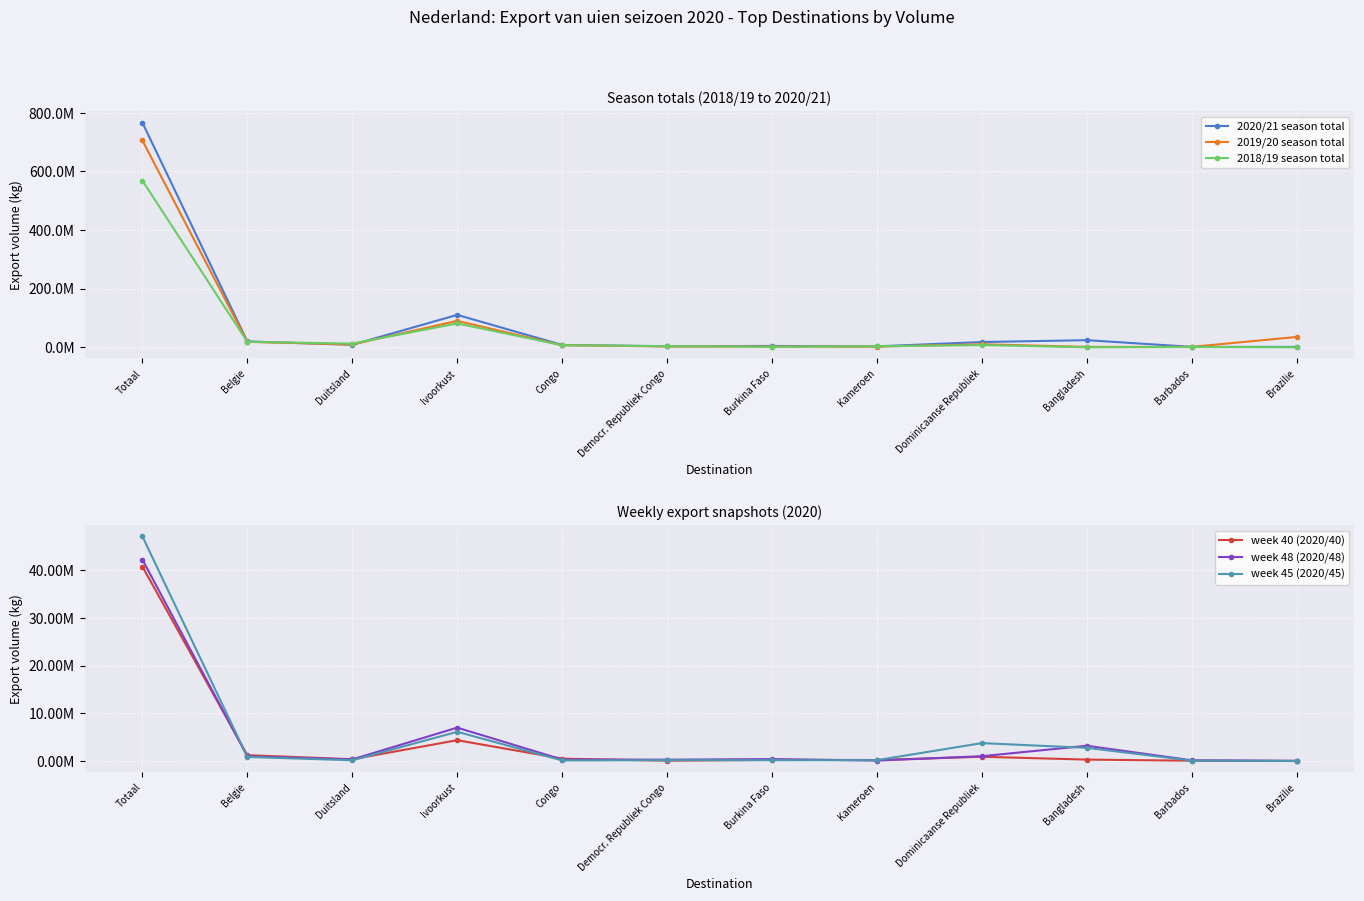

How many interior local valleys does the week 40 (2020/40) series have?

3